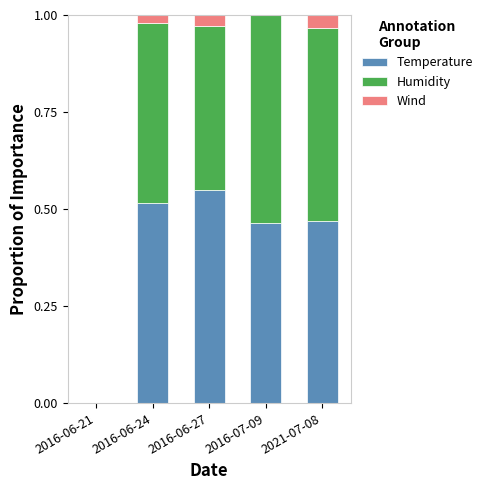

The Temperature series shows 0.5 at 2021-07-08. True or false?

True